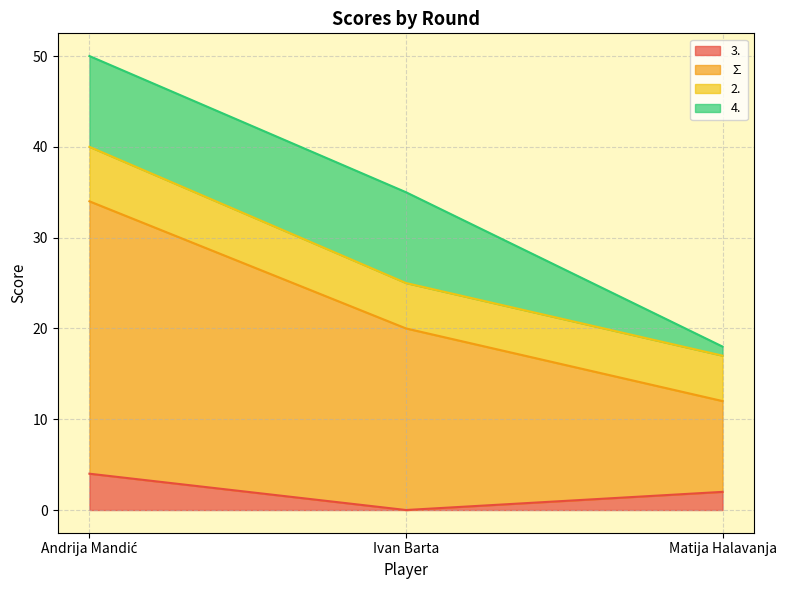

What is the total value across all series at Ivan Barta?

35